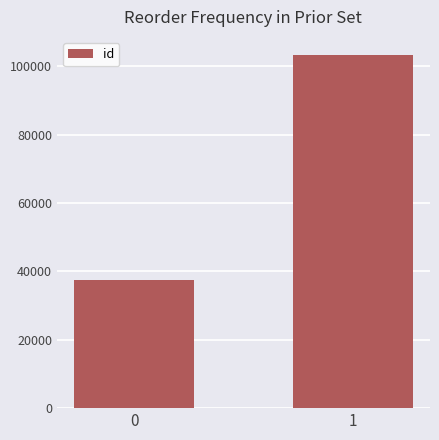

What is the change in value from 0 to 1?

+65998